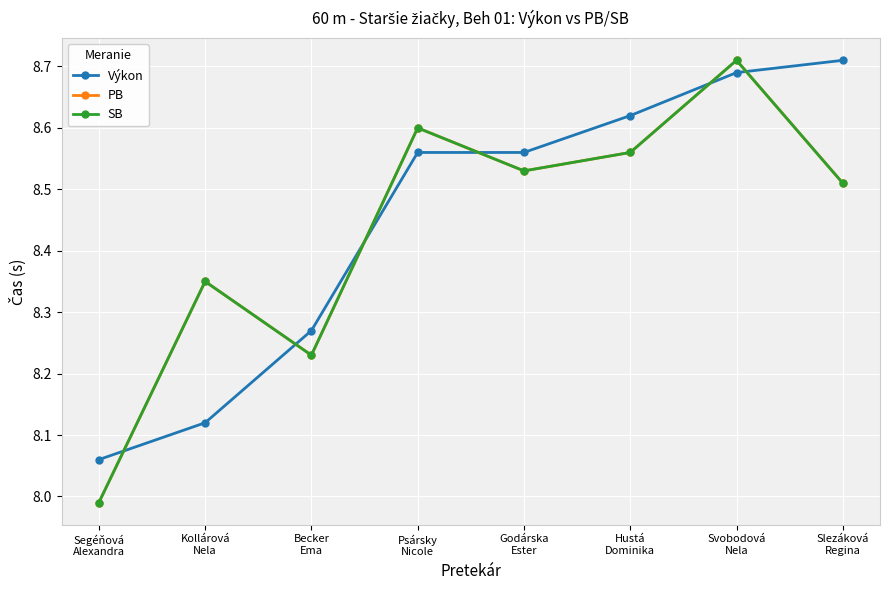

Does the chart have visible grid lines?

Yes